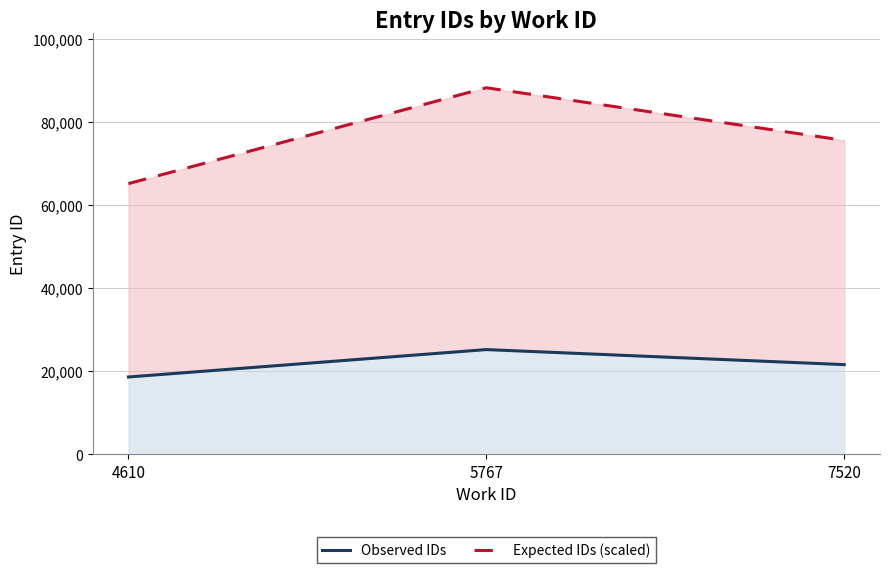

Does the chart display data point markers on the line(s)?

No